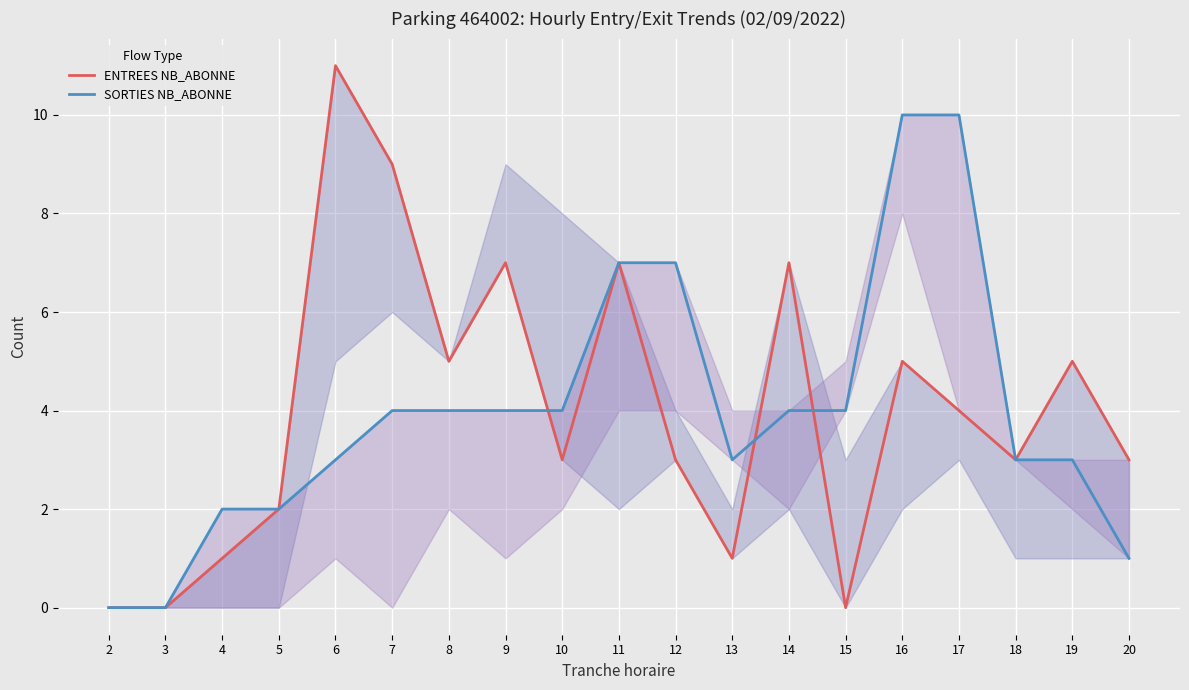

Where do ENTREES NB_ABONNE and SORTIES NB_ABONNE first cross each other?

9 and 10